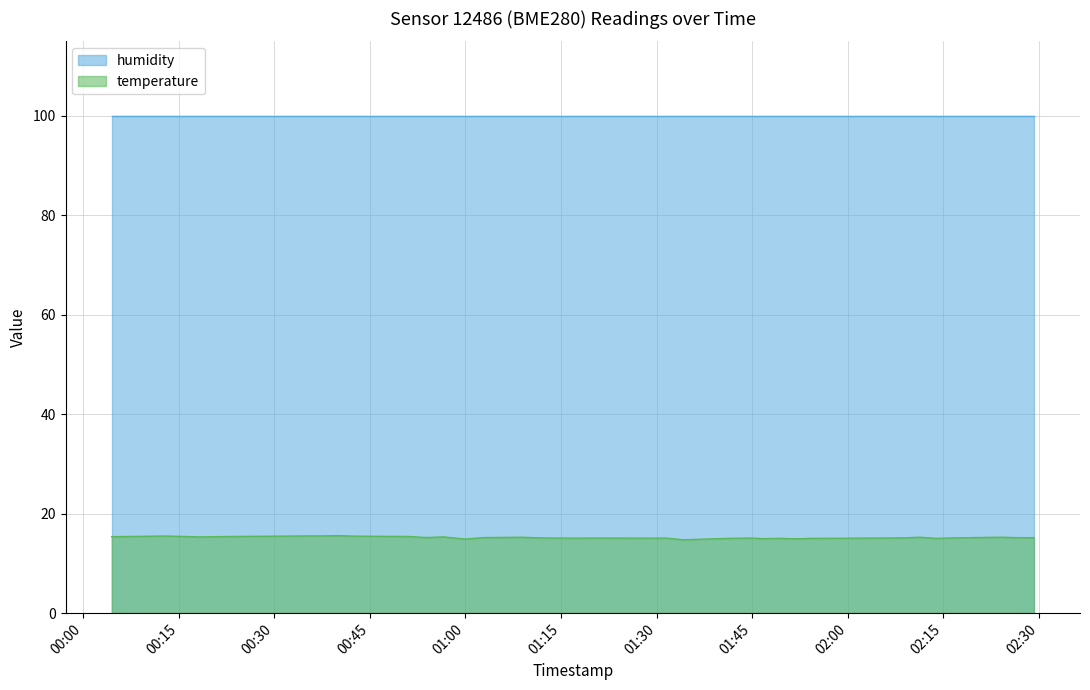

Rank the series by their maximum value, from lowest to highest.

temperature, humidity